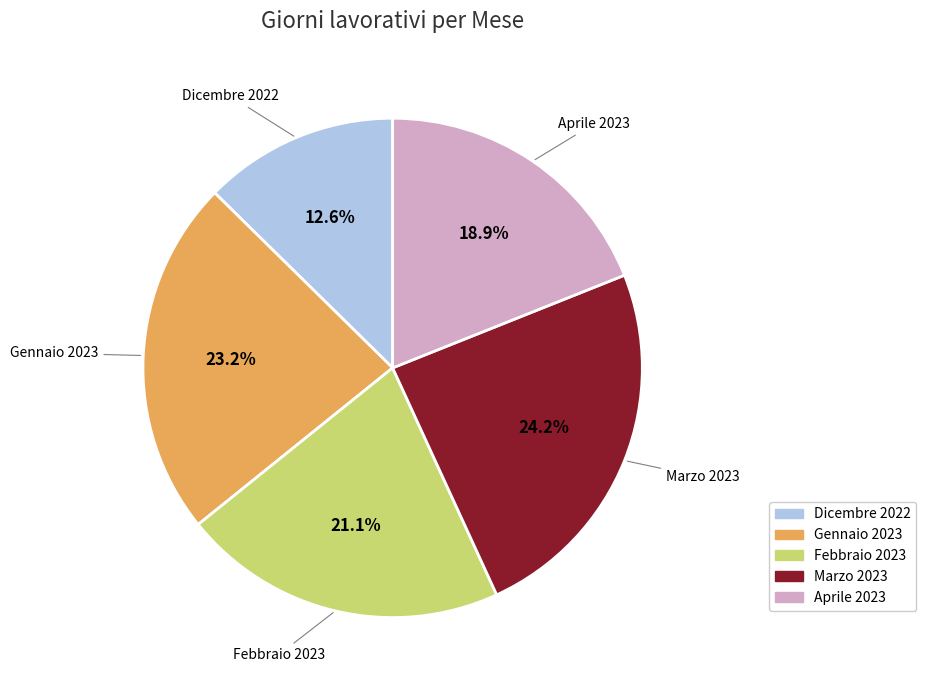

Does any single category account for the majority?

No